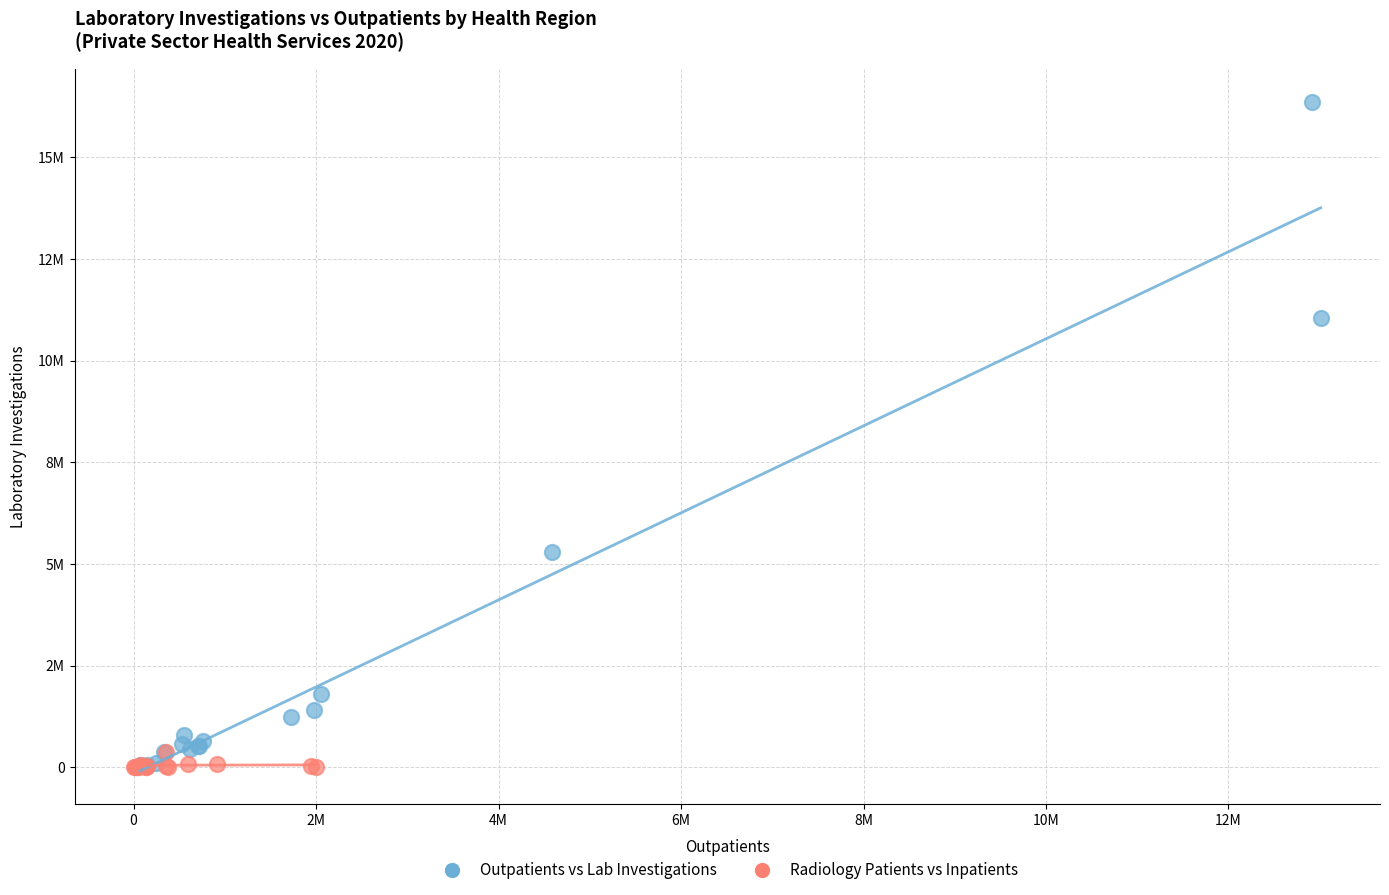

Which series contains the highest Y value?

Outpatients vs Lab Investigations